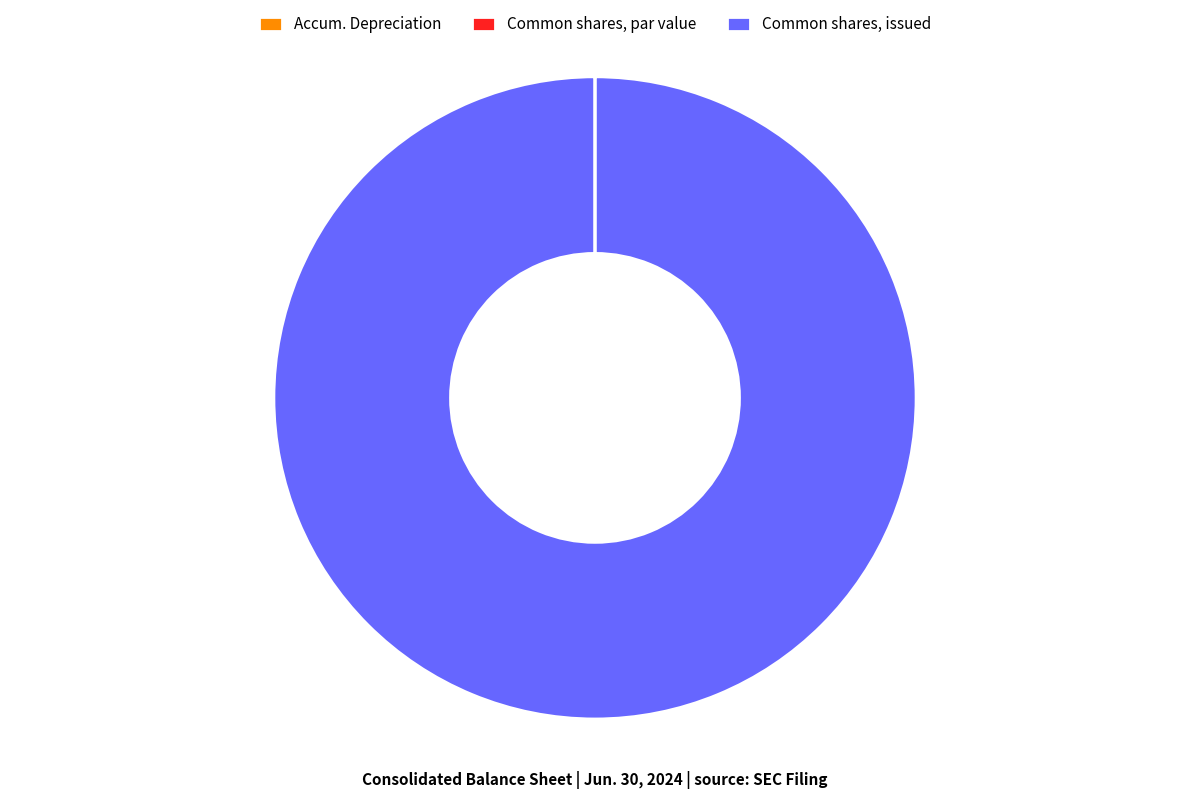

What is the majority slice?

Common shares, issued